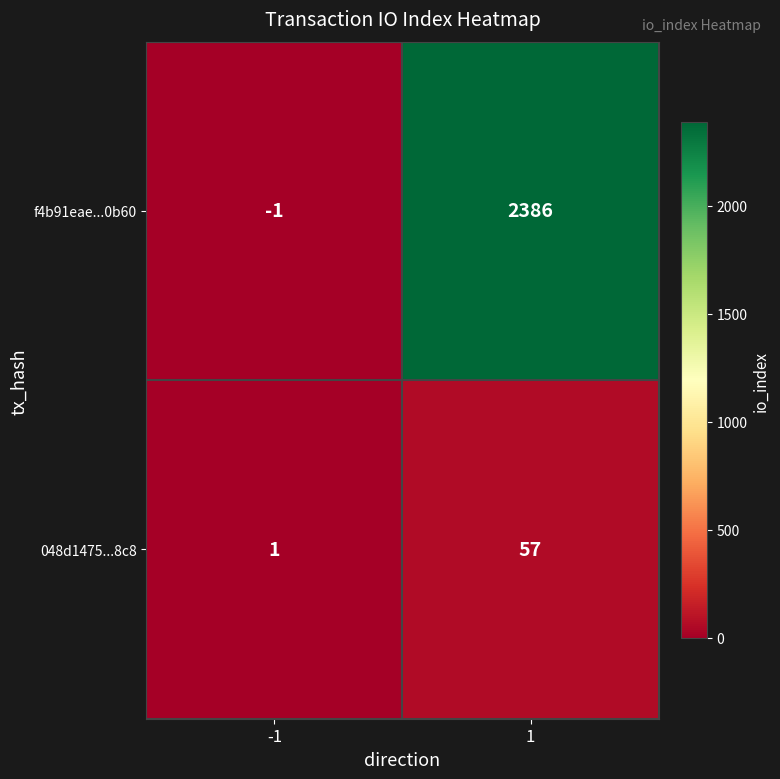

True or false: f4b91eae...0b60 has a value of 1315 at 1.

False